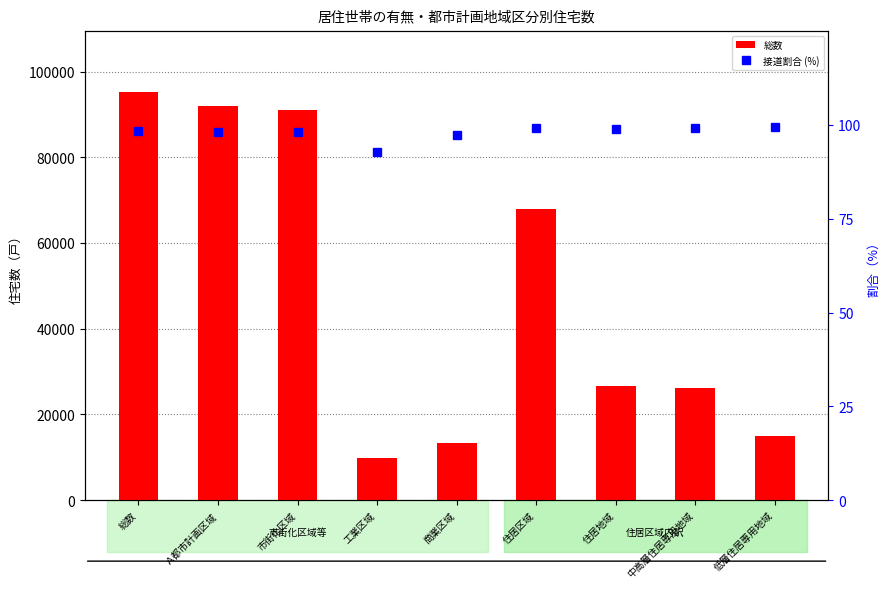

True or false: 接道割合 (%) has a value of 97.3 at 商業区域.

True